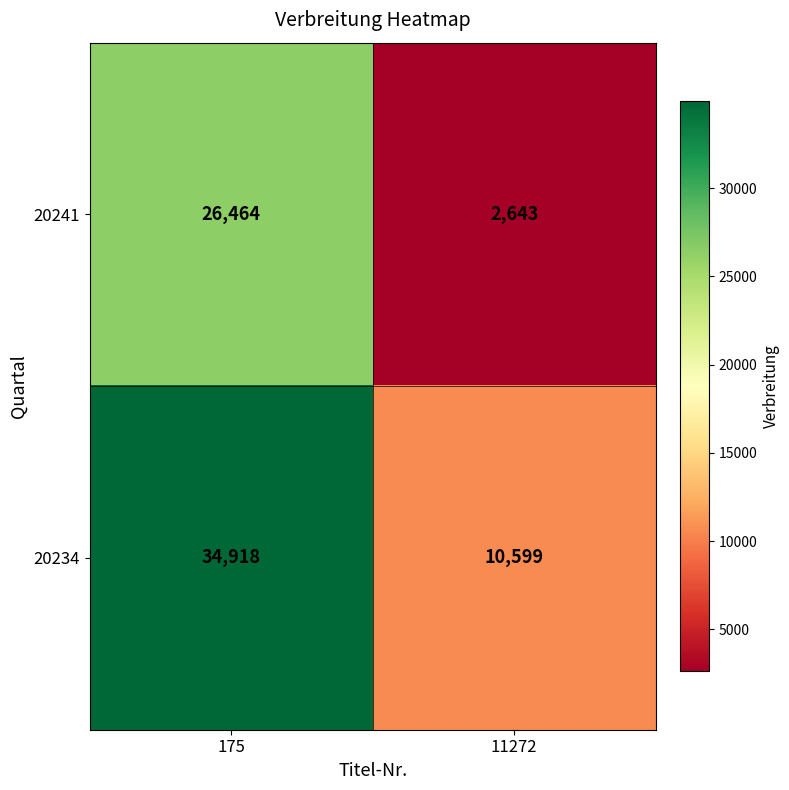

Reading left to right, transcribe all the data shown in this chart.

20241: 26464	2643
20234: 34918	10599